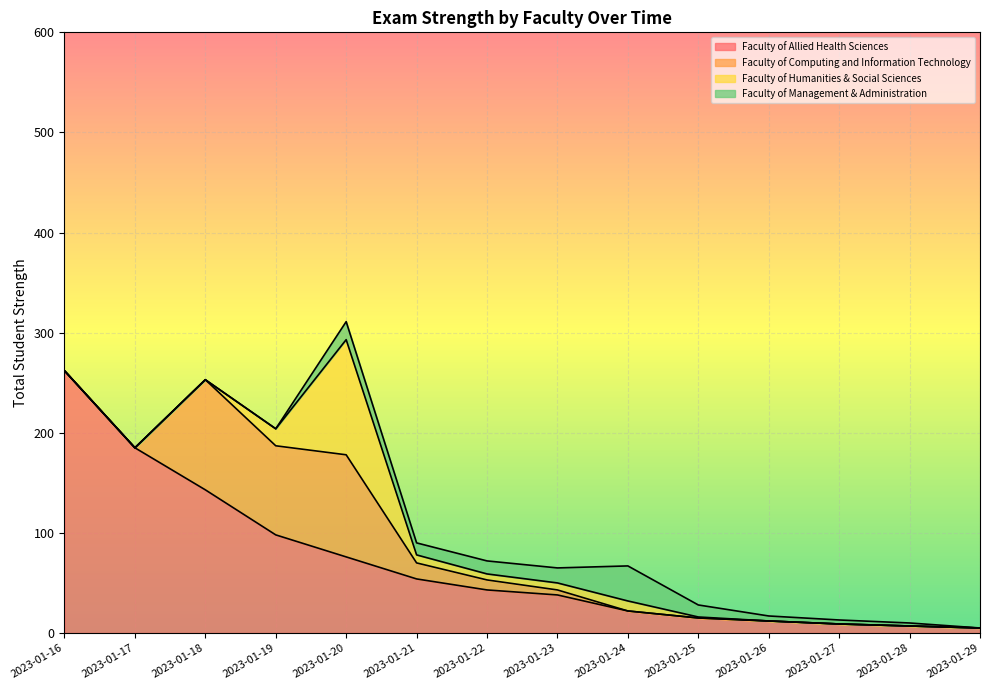

Is the value of Faculty of Allied Health Sciences at 2023-01-24 greater than the value of Faculty of Management & Administration at 2023-01-27?

Yes